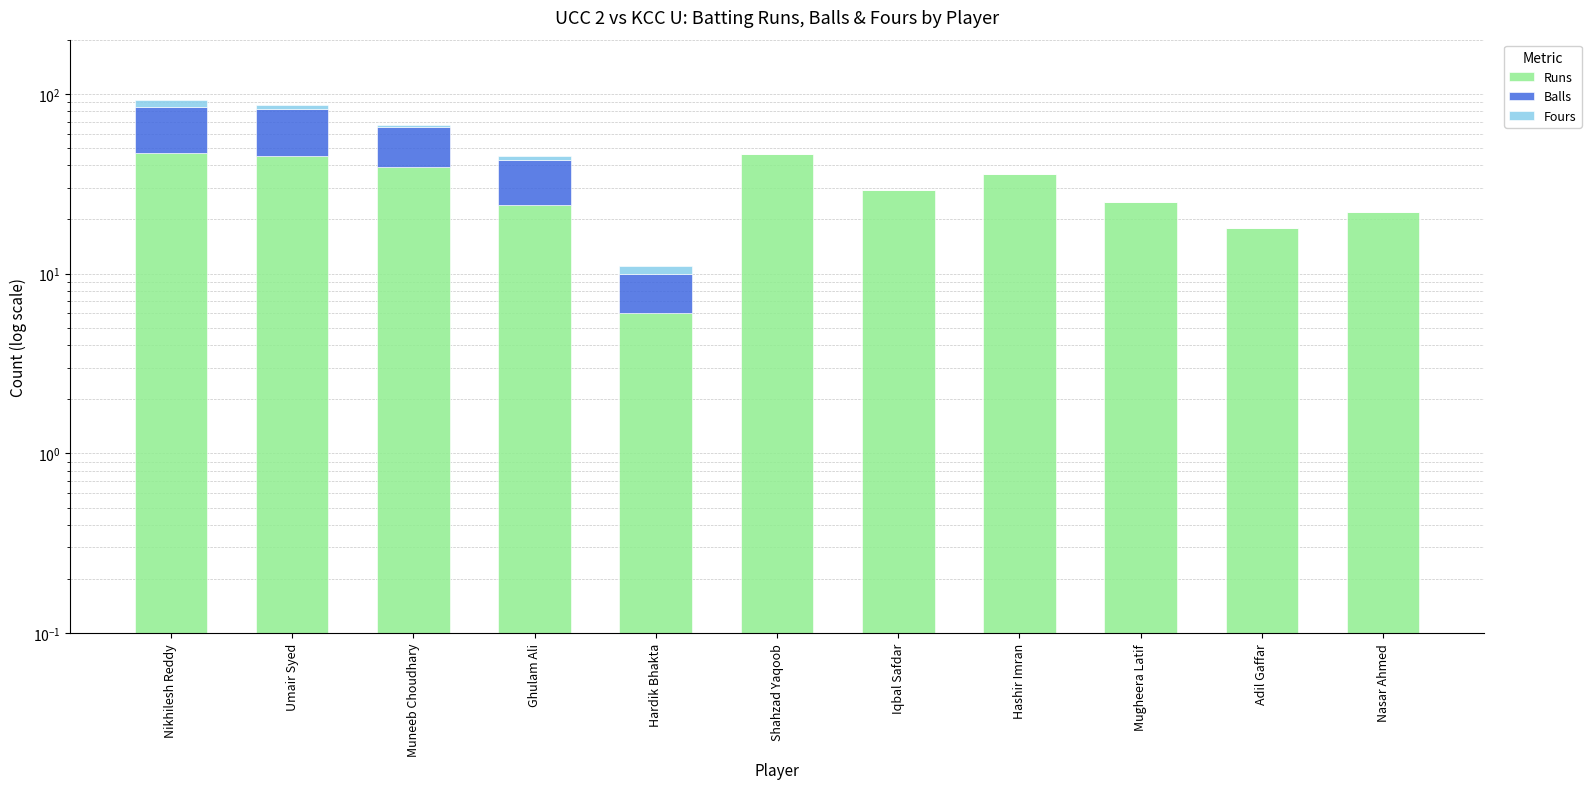

What are all the series names shown in the legend?

Runs, Balls, Fours